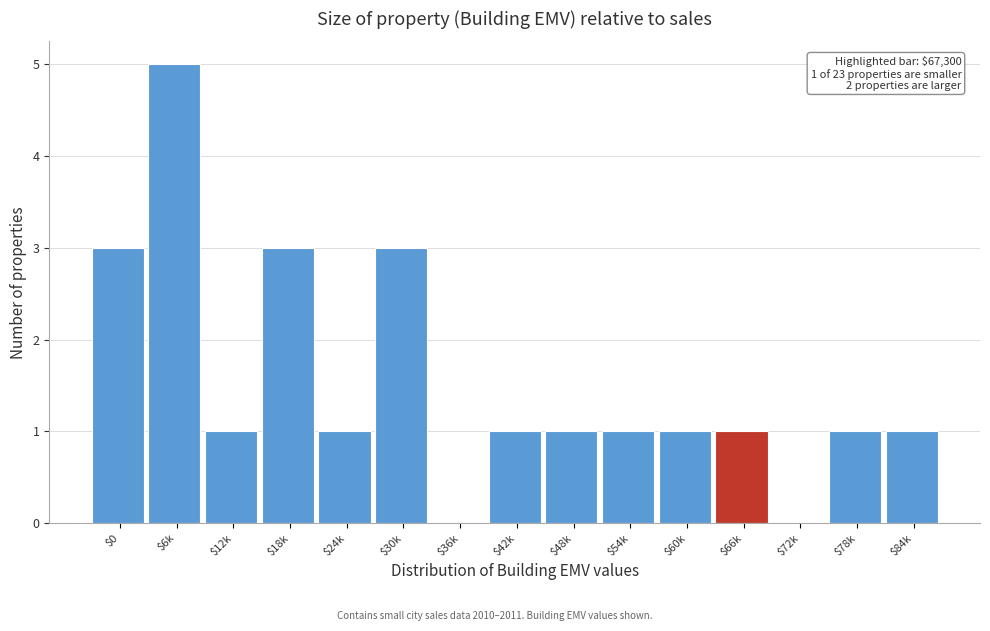

What is the sum of all values?

23